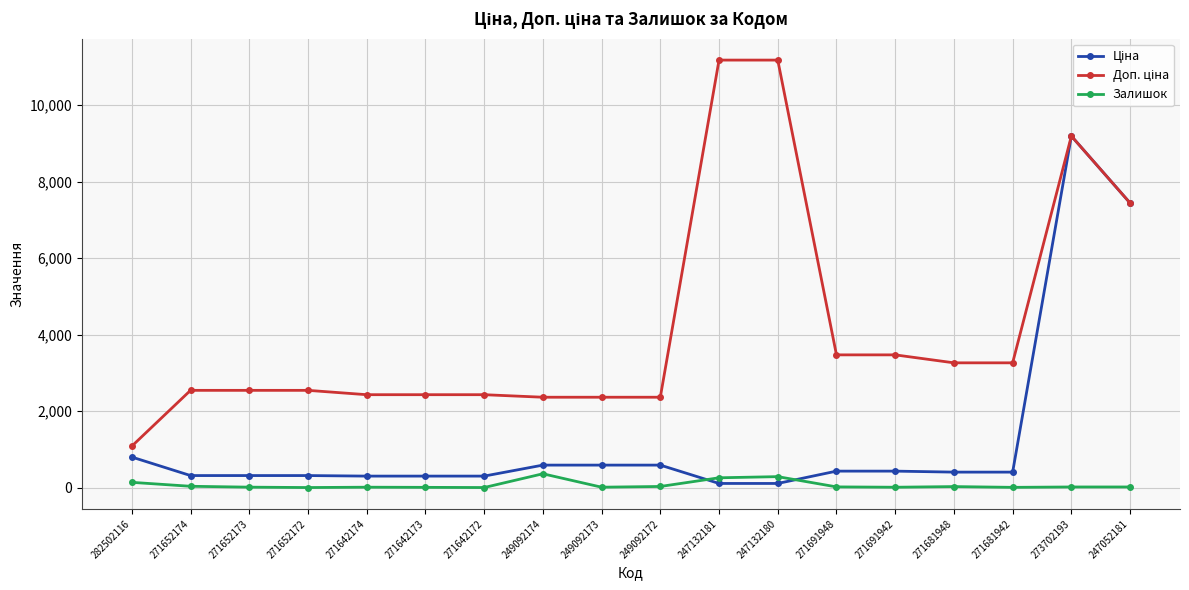

Is it true that Залишок equals 20.0 at 247052181?

True